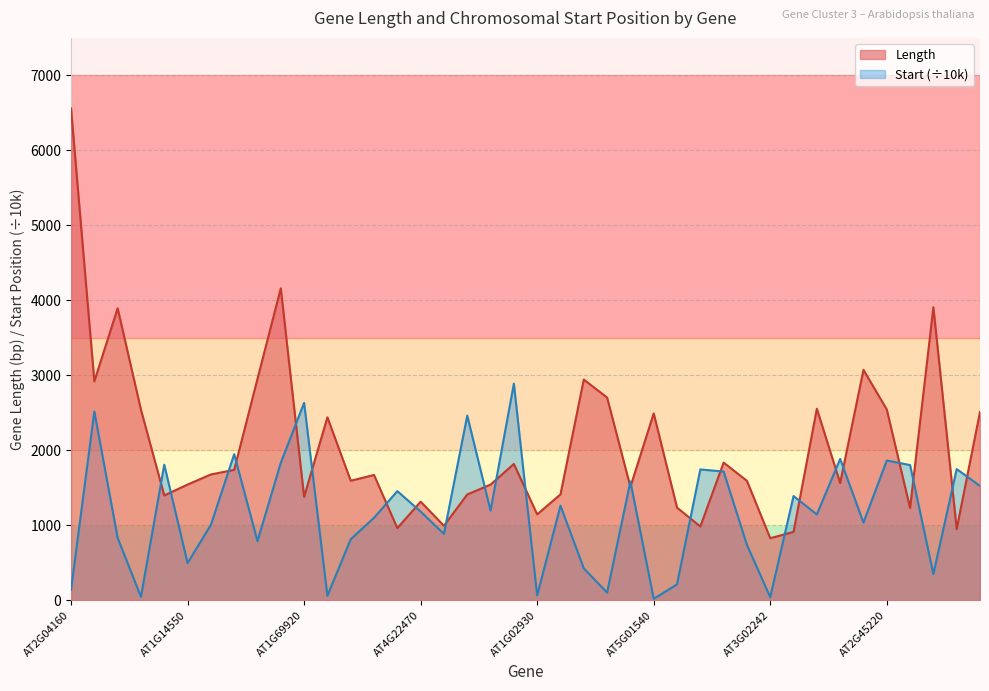

How many intersections are there between Length and Start_norm?

24